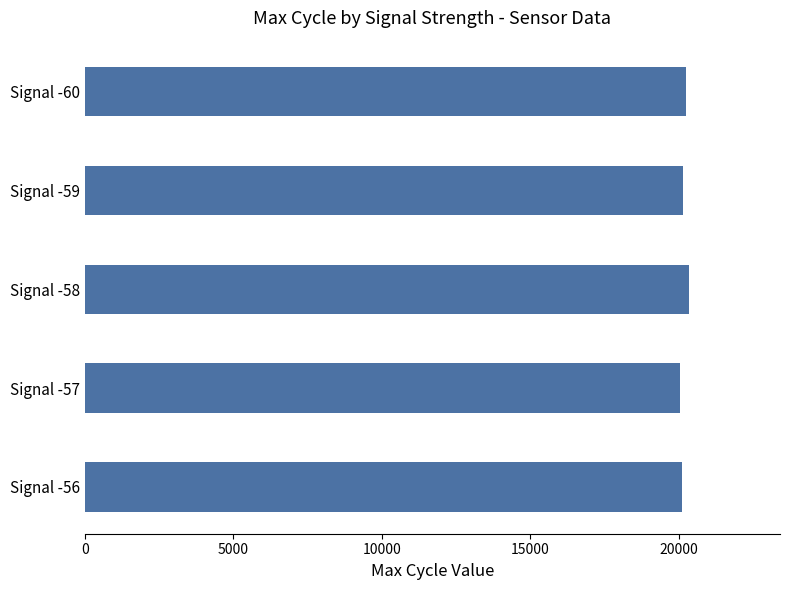

What is the value of the 3rd bar from the top?

20350